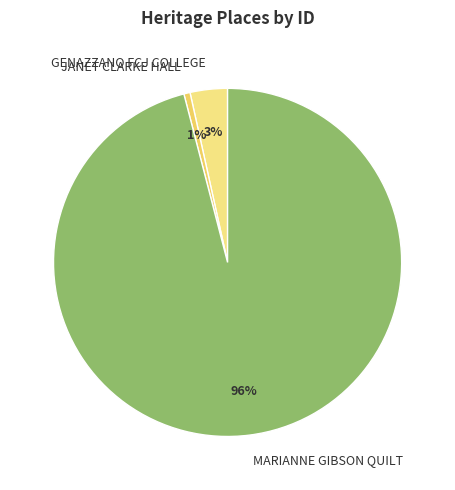

Rank the categories by value from highest to lowest.

MARIANNE GIBSON QUILT, GENAZZANO FCJ COLLEGE, JANET CLARKE HALL